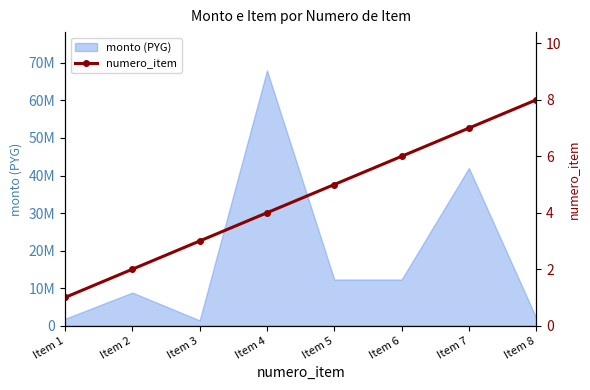

How many lines are shown in the chart?

1